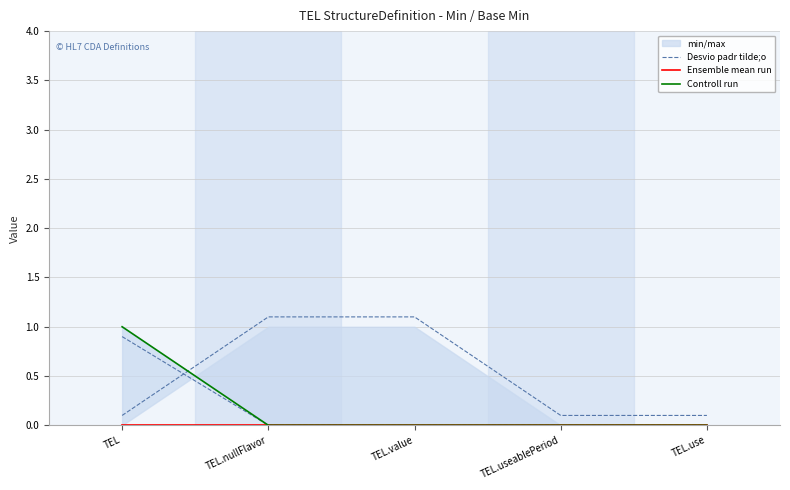

At how many categories does at least one series exceed 0?

5